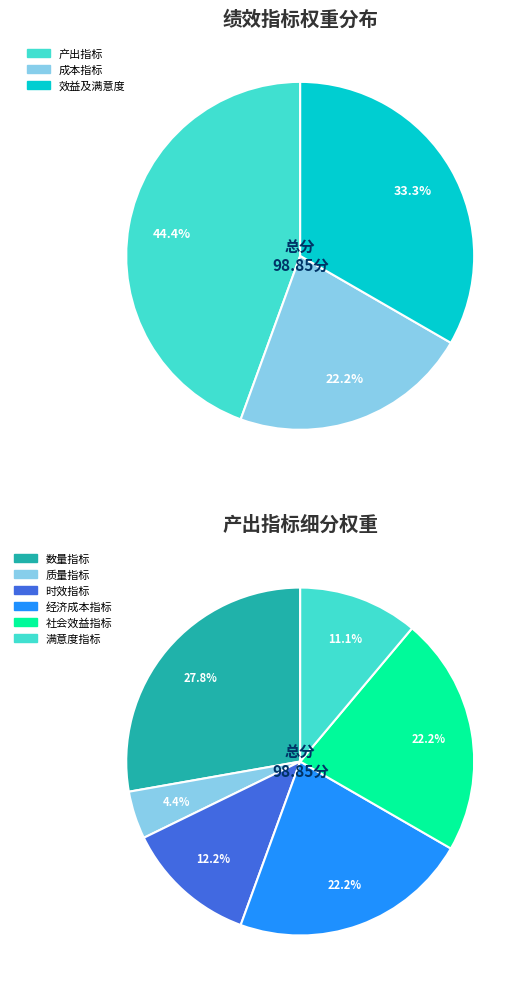

To the nearest percent, what is the difference between the 数量指标 and 质量指标 slice percentages?

23%